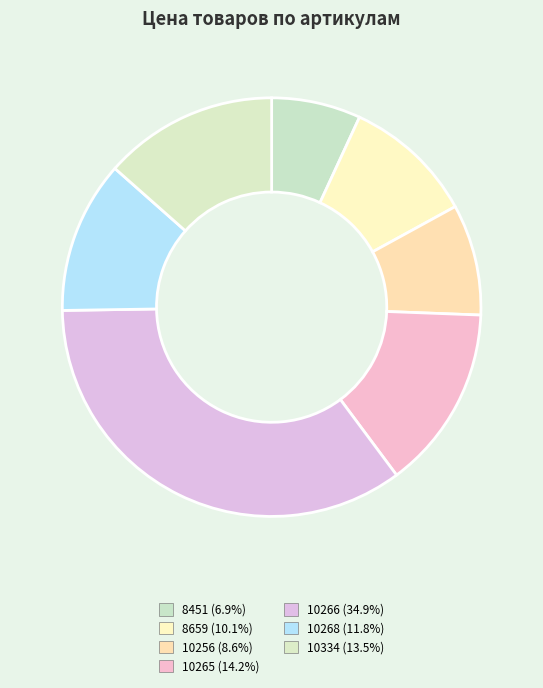

How many segments does this pie chart have?

7